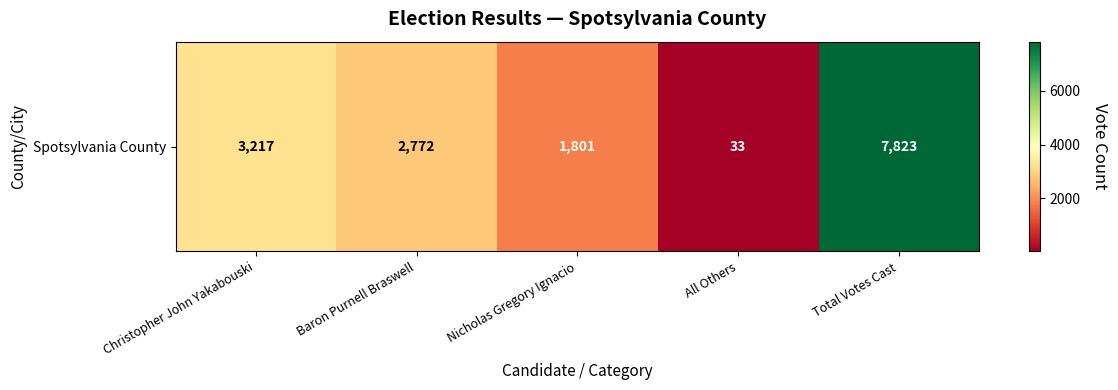

Where is the data nearest to the value 3928?

Christopher John Yakabouski